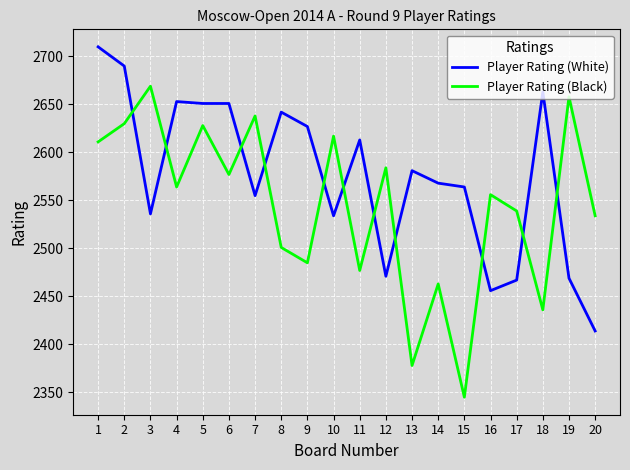

What is the total value across all series at 1?

5321